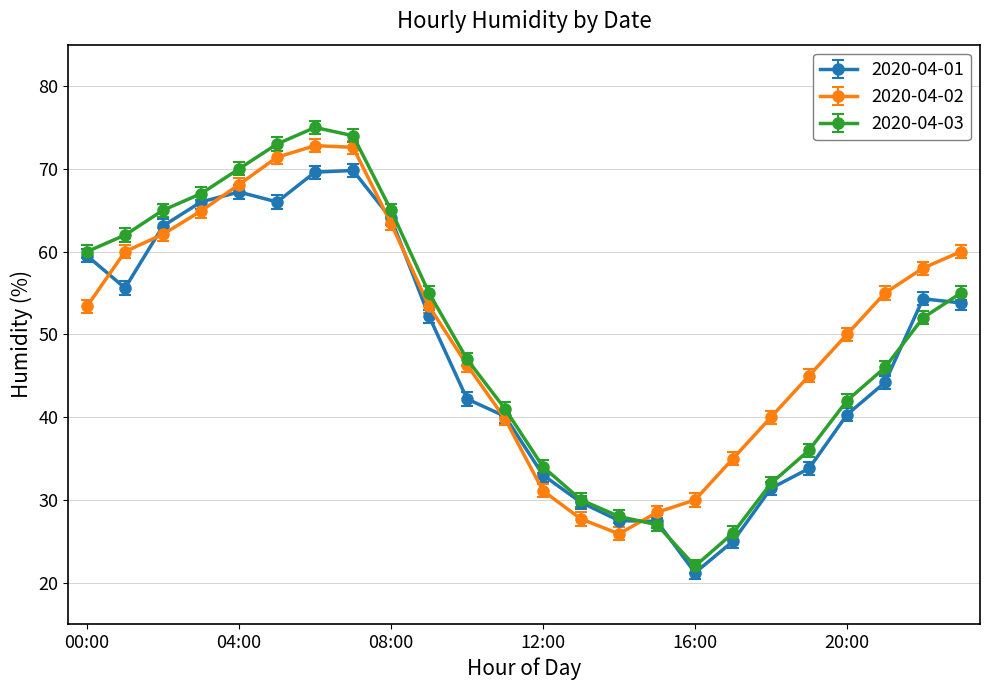

Does the chart display data point markers on the line(s)?

Yes